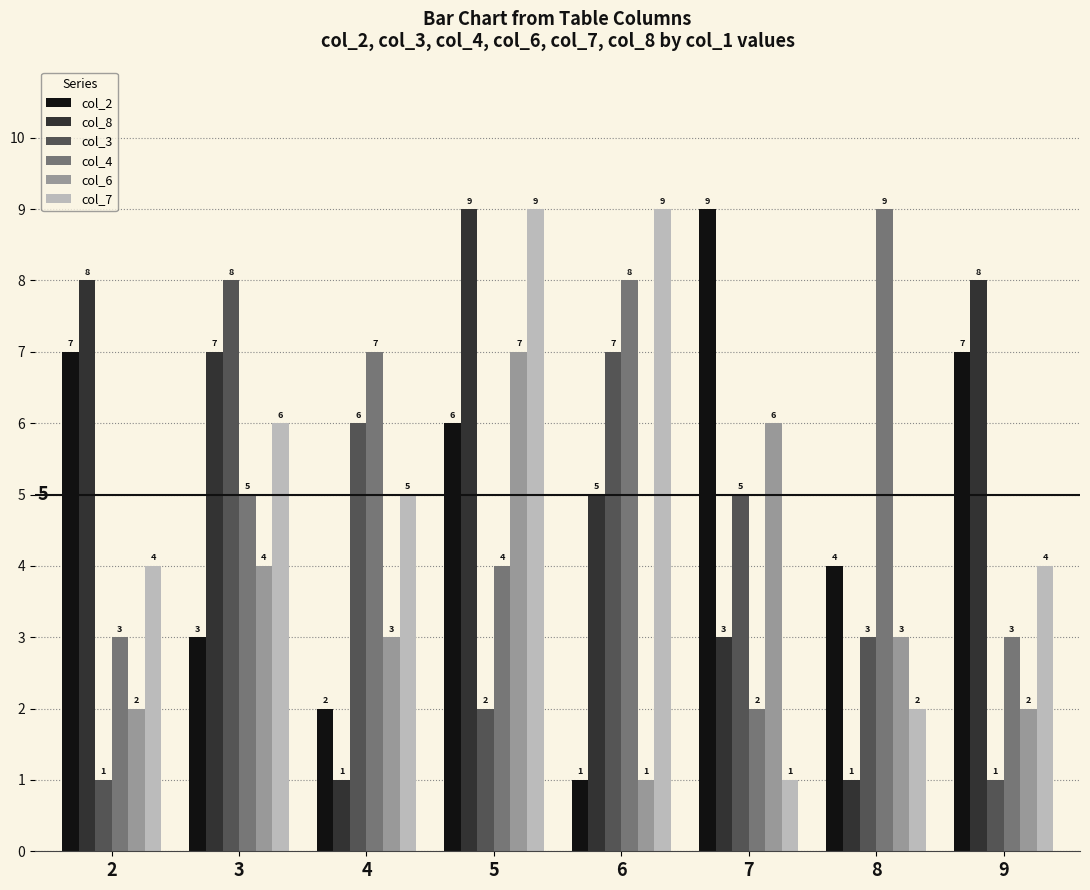

At 9, list the series in order from smallest to largest.

col_3, col_6, col_4, col_7, col_2, col_8